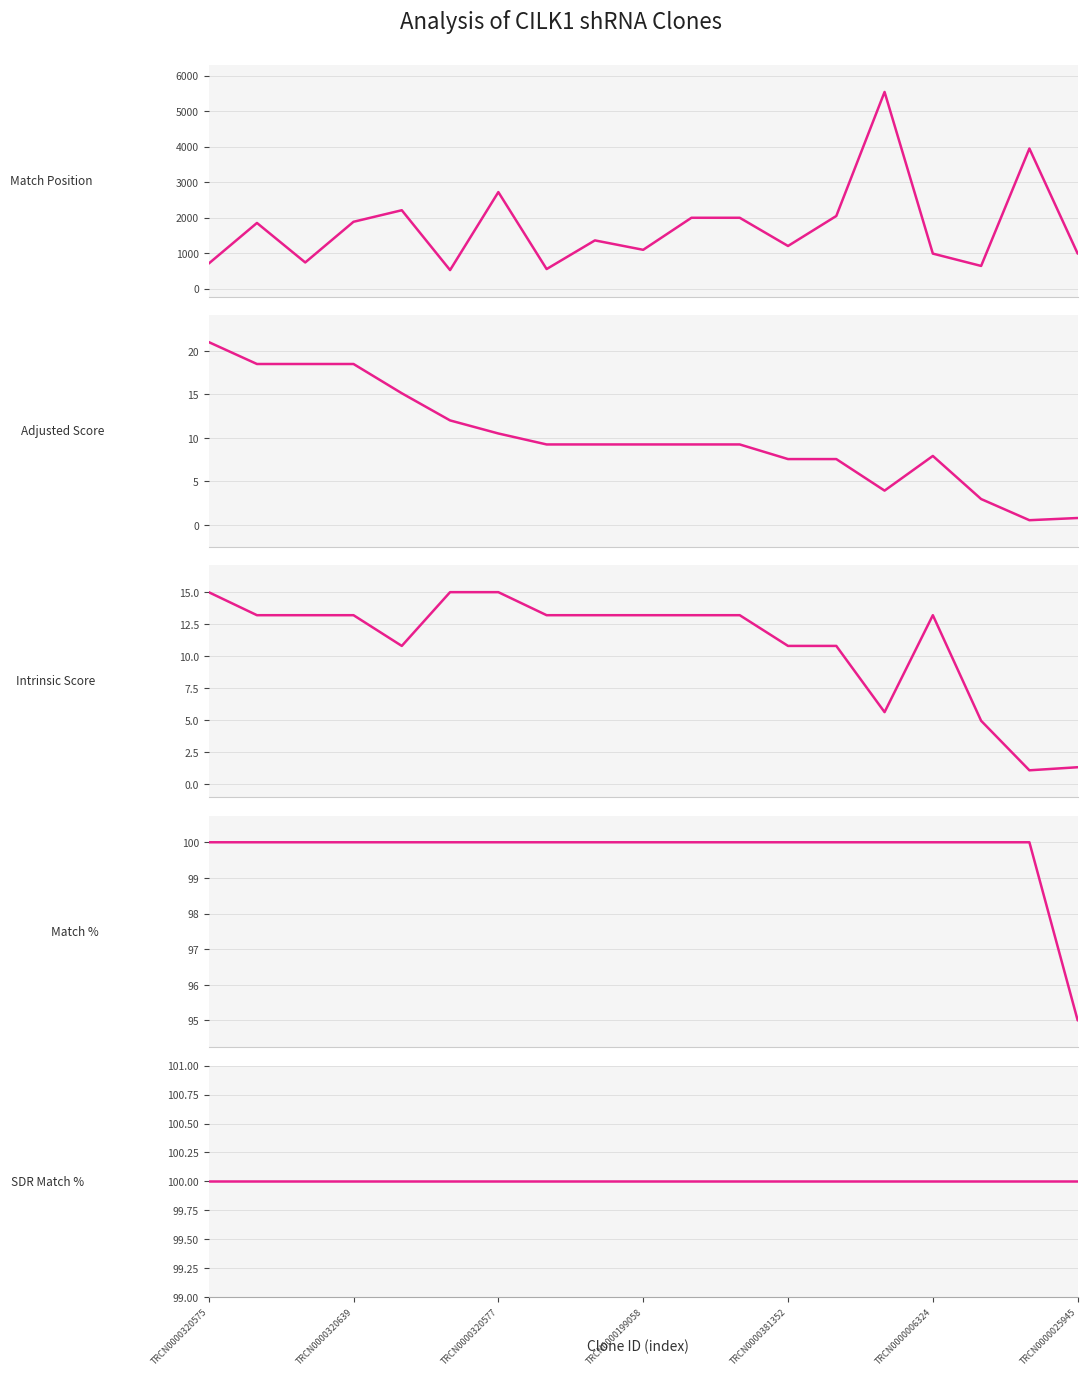

True or false: SDR Match % has more than 1 points higher than both neighbors.

False